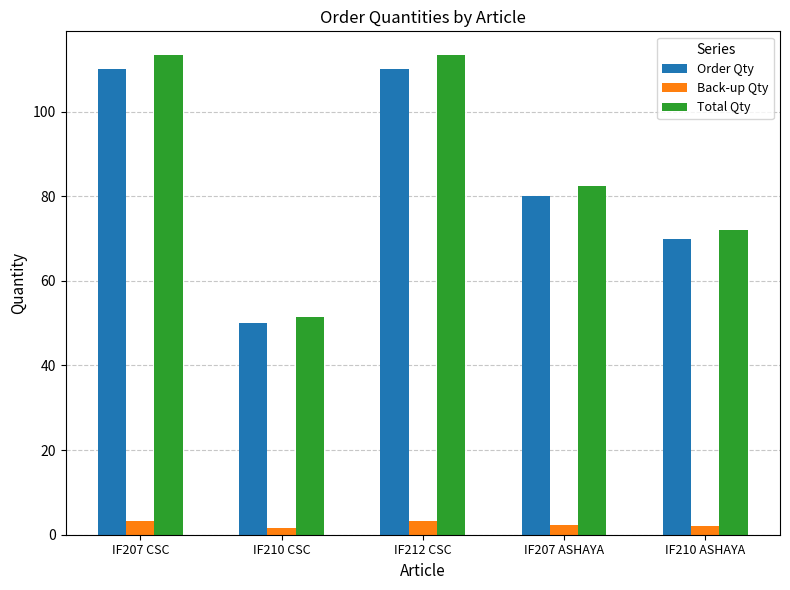

Which series changed the most between IF212 CSC and IF207 ASHAYA?

Total Qty